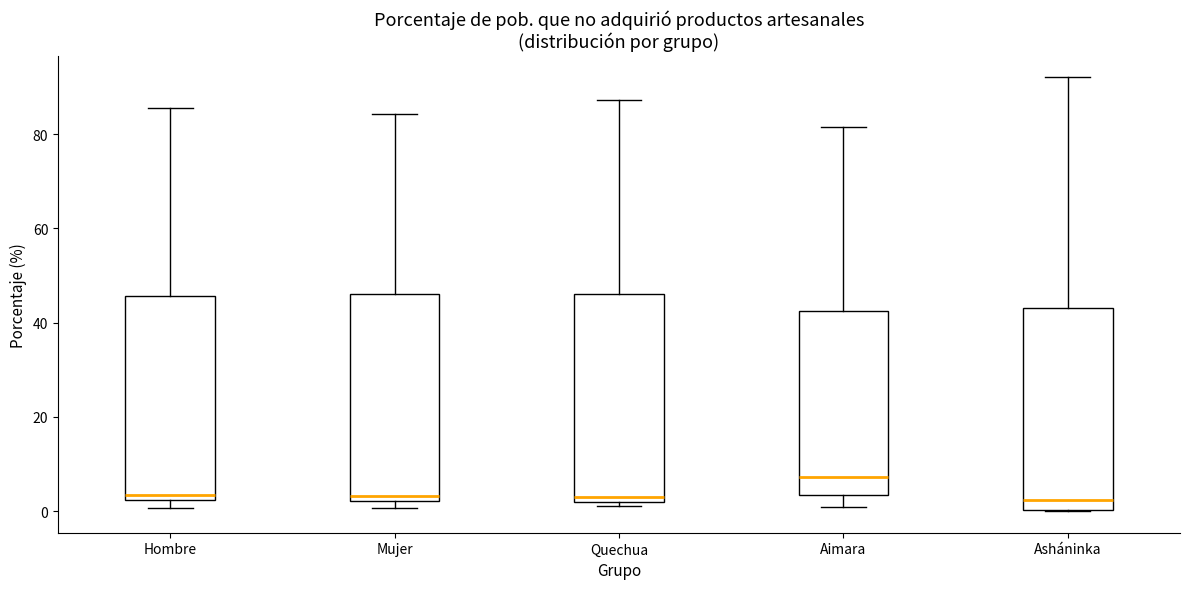

Reading left to right, read every box against the y-axis: the position of its median line, the range the box covers, and the ends of its whiskers. The values are not printed on the chart, so give them approximately, as read against the axis.

Hombre: median 4, box 2 to 46, whiskers 0 to 86
Mujer: median 4, box 2 to 46, whiskers 0 to 84
Quechua: median 2 (just above the box's lower edge), box 2 to 46, whiskers 2 (just below the box's lower edge) to 88
Aimara: median 8, box 4 to 42, whiskers 0 to 82
Asháninka: median 2, box 0 to 44, whiskers 0 to 92